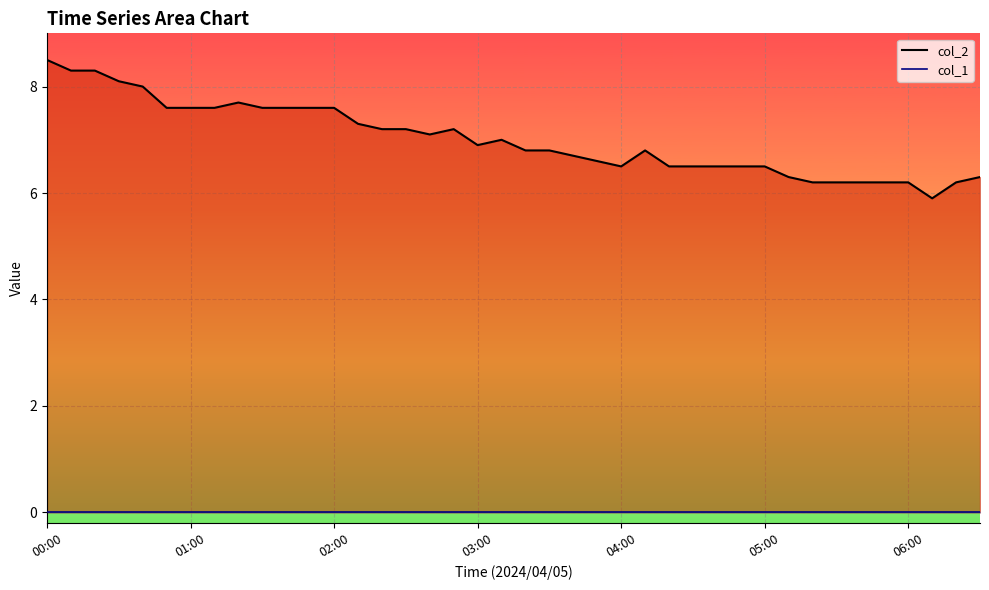

What are all the series names shown in the legend?

col_2, col_1